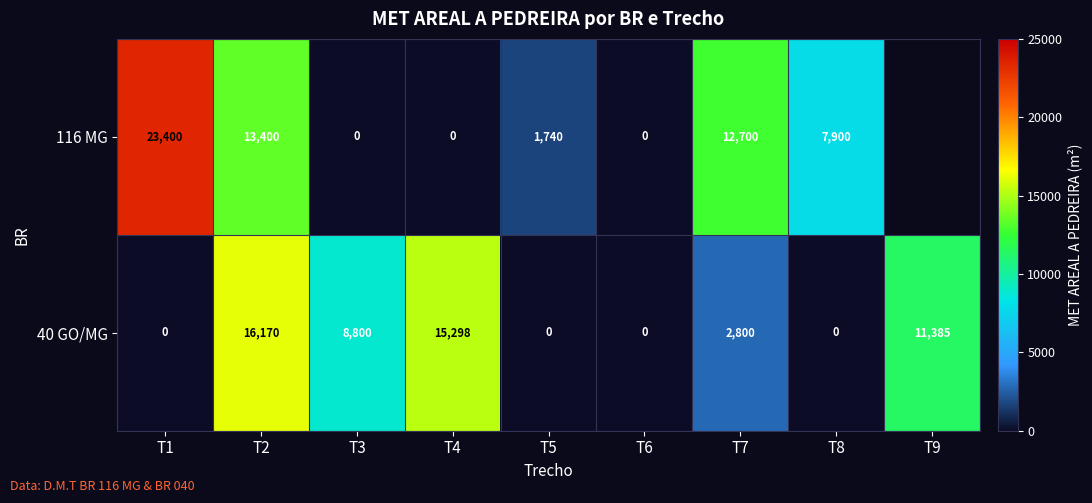

What is the total value across all series at T1?

23400